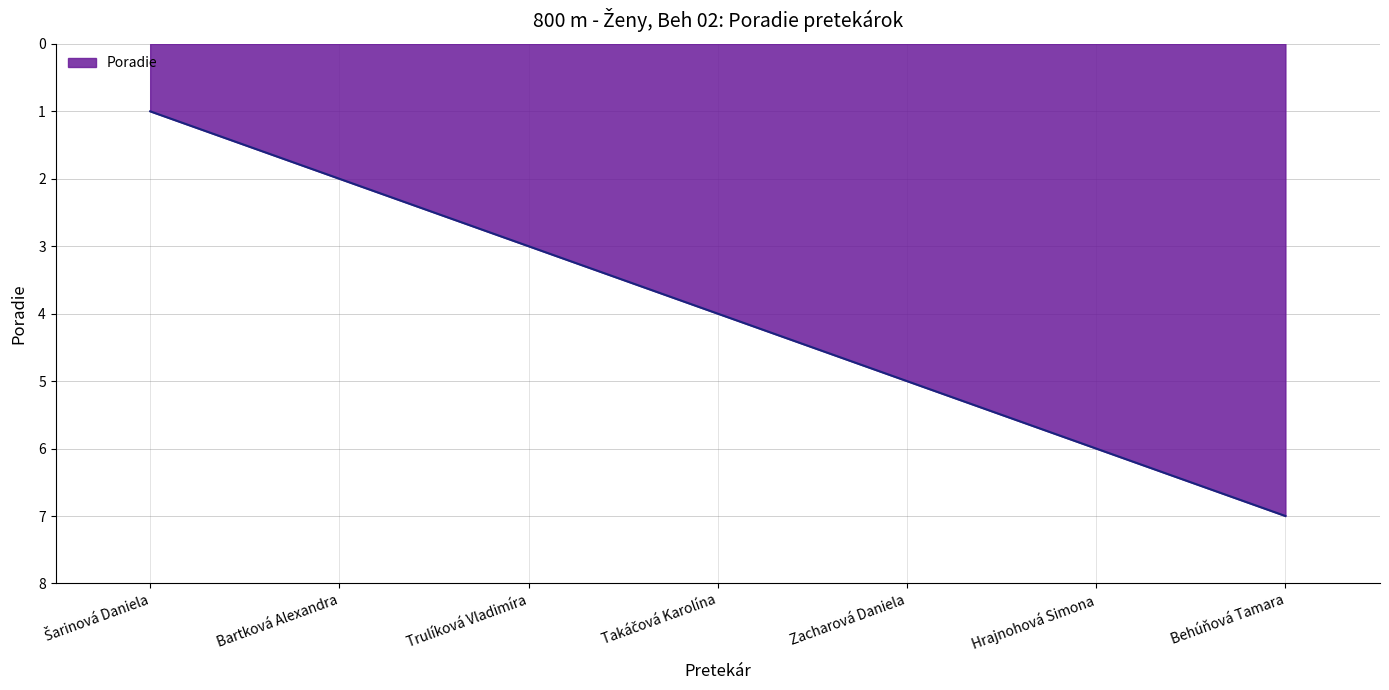

What is the approximate value at Zacharová Daniela?

5